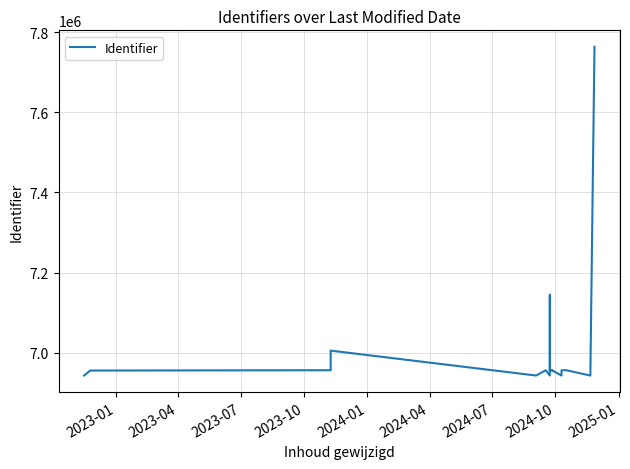

Which label corresponds to the smallest value in the chart?

2023-01